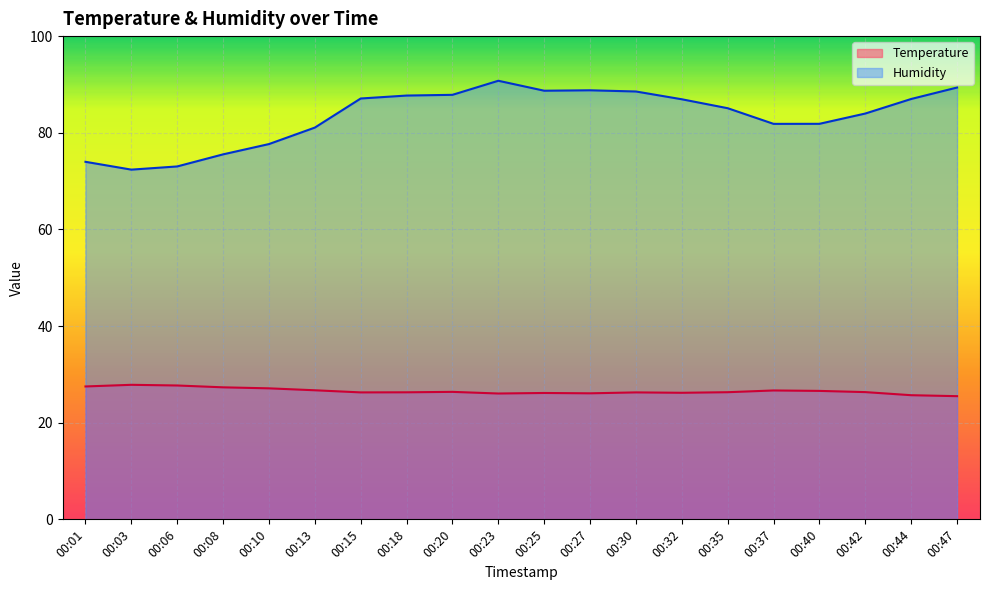

What is the value of the Temperature point at the 1st from the left?

27.5